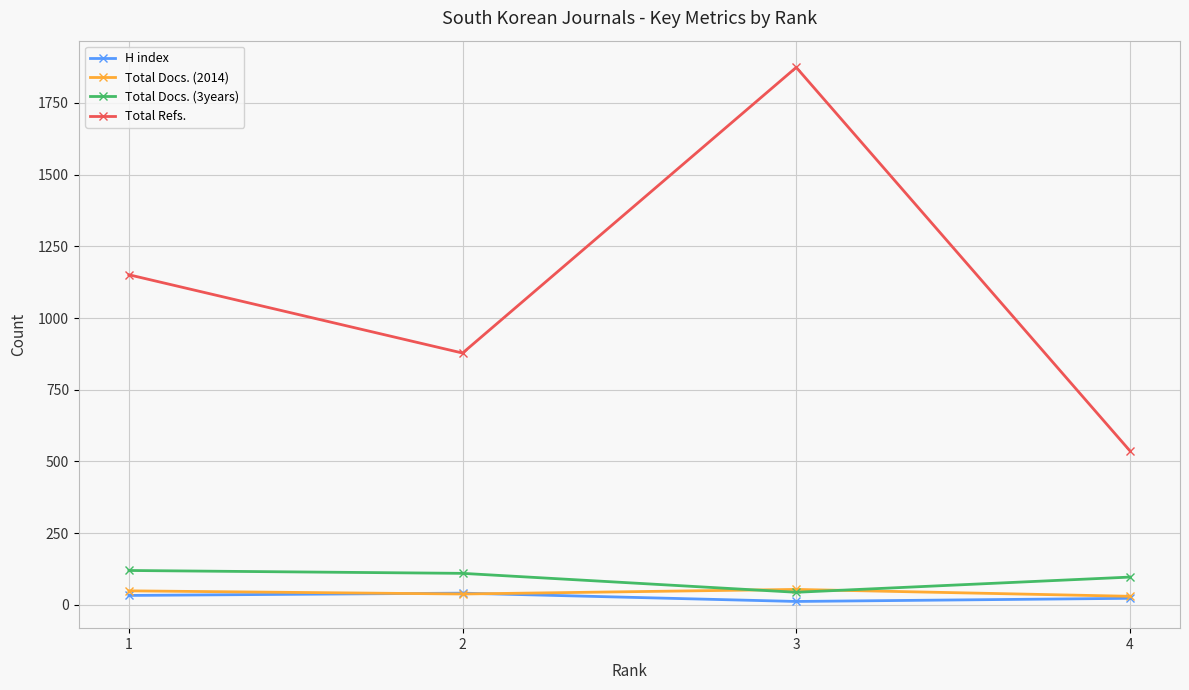

True or false: Total Refs. and Total Docs. (3years) intersect in this chart.

False